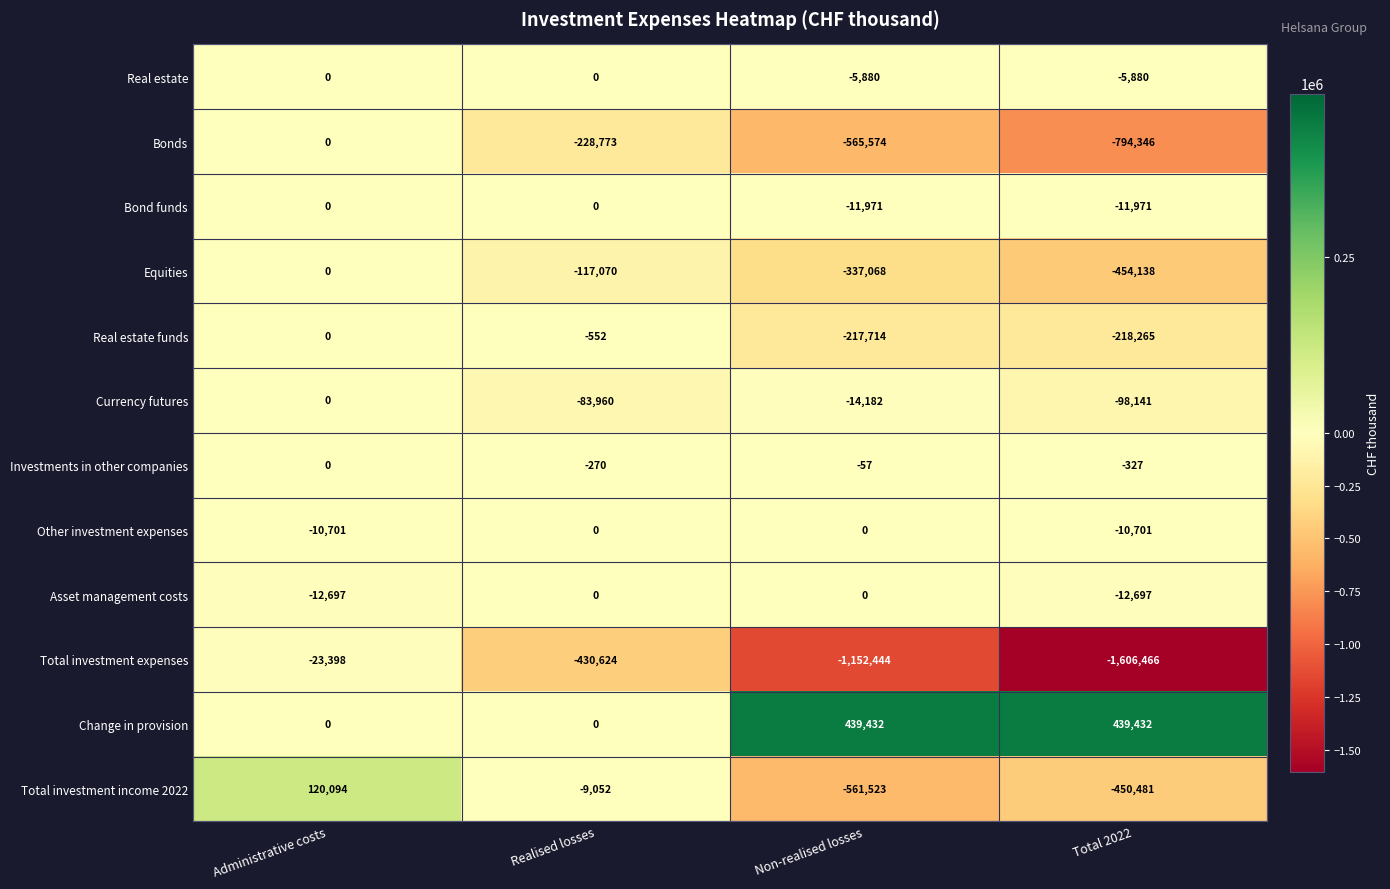

What is the smallest value displayed?

-1606466